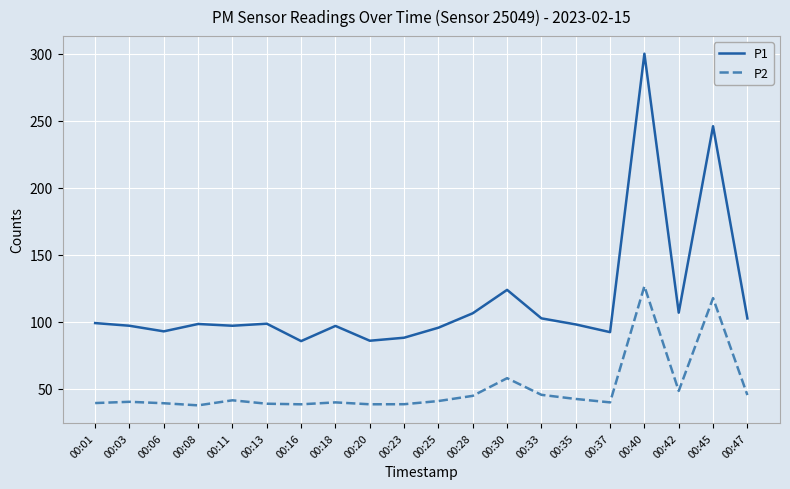

What are all the series names shown in the legend?

P1, P2